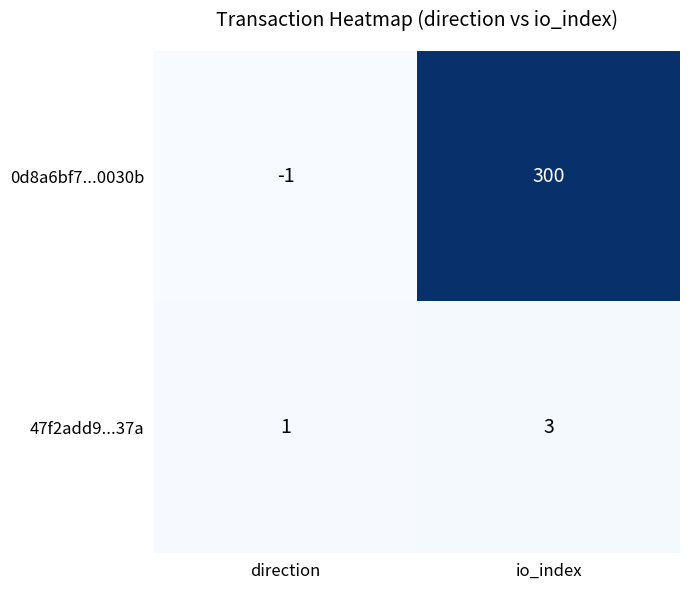

Reading left to right, extract all data points from this chart.

0d8a6bf7...0030b: -1	300
47f2add9...37a: 1	3